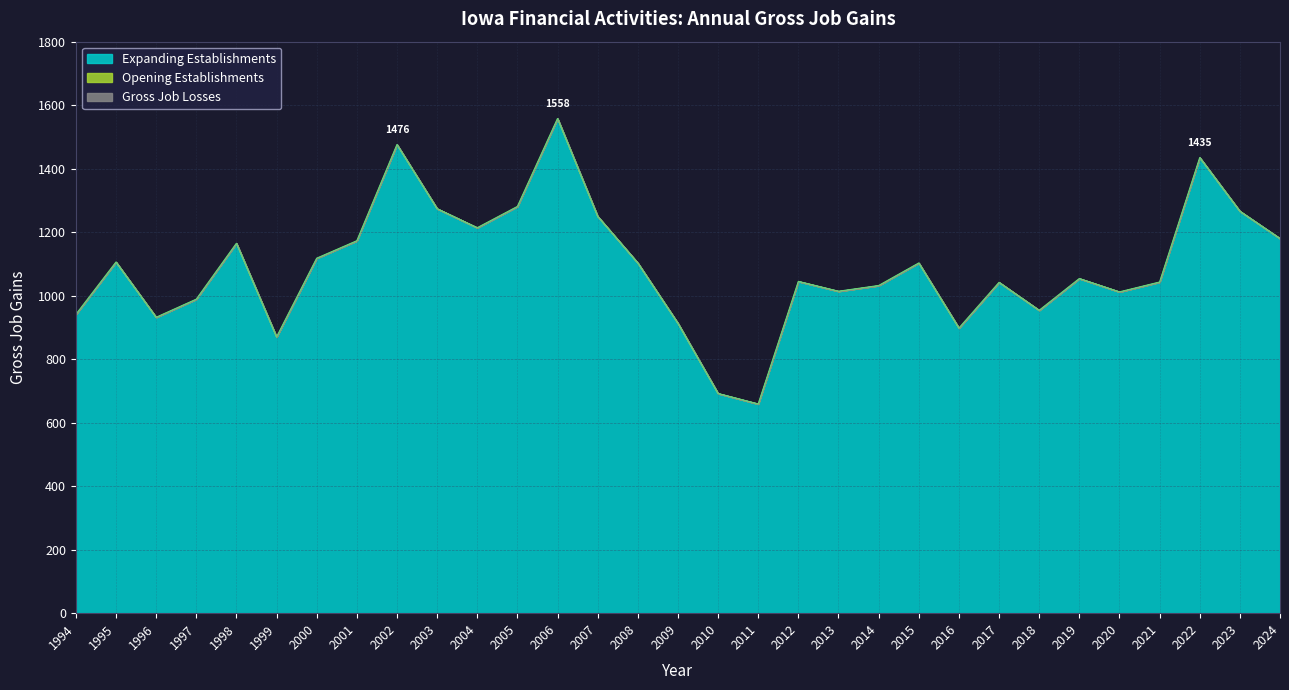

Reading left to right, what are all the values shown in this chart?

Expanding Establishments: 1994=941	1995=1106	1996=932	1997=989	1998=1165	1999=870	2000=1118	2001=1173	2002=1476	2003=1274	2004=1214	2005=1281	2006=1558	2007=1250	2008=1103	2009=913	2010=692	2011=659	2012=1045	2013=1014	2014=1032	2015=1103	2016=898	2017=1042	2018=954	2019=1054	2020=1012	2021=1043	2022=1435	2023=1266	2024=1180
Opening Establishments: 1994=0	1995=0	1996=0	1997=0	1998=0	1999=0	2000=0	2001=0	2002=0	2003=0	2004=0	2005=0	2006=0	2007=0	2008=0	2009=0	2010=0	2011=0	2012=0	2013=0	2014=0	2015=0	2016=0	2017=0	2018=0	2019=0	2020=0	2021=0	2022=0	2023=0	2024=0
Gross Job Losses: 1994=0	1995=0	1996=0	1997=0	1998=0	1999=0	2000=0	2001=0	2002=0	2003=0	2004=0	2005=0	2006=0	2007=0	2008=0	2009=0	2010=0	2011=0	2012=0	2013=0	2014=0	2015=0	2016=0	2017=0	2018=0	2019=0	2020=0	2021=0	2022=0	2023=0	2024=0